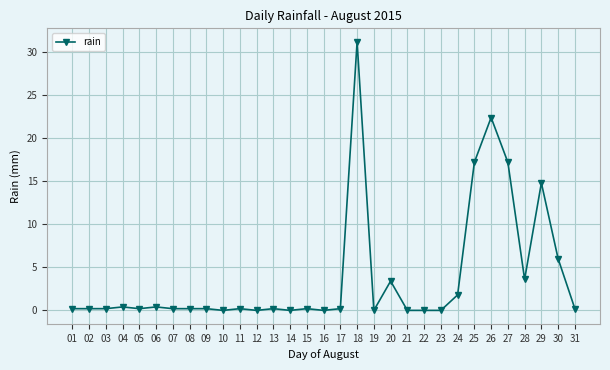

What is the change in value from 09 to 23?

-0.2